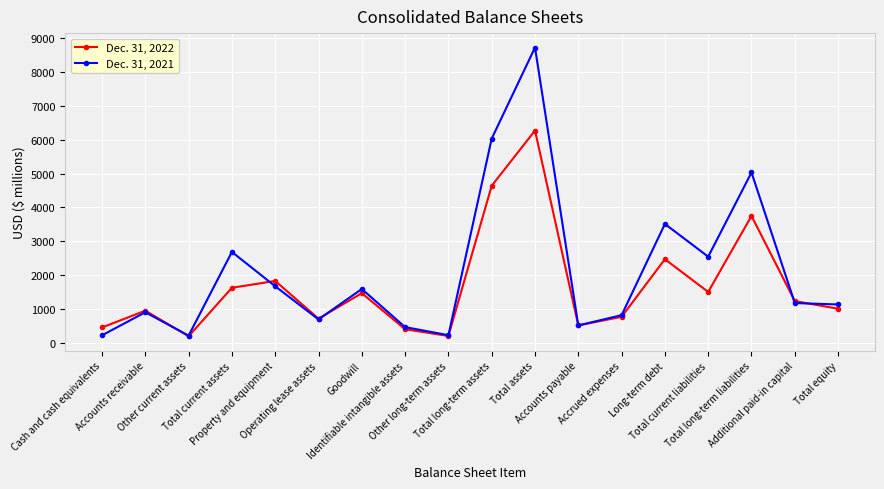

Rank the series by their average value, from highest to lowest.

Dec. 31, 2021, Dec. 31, 2022